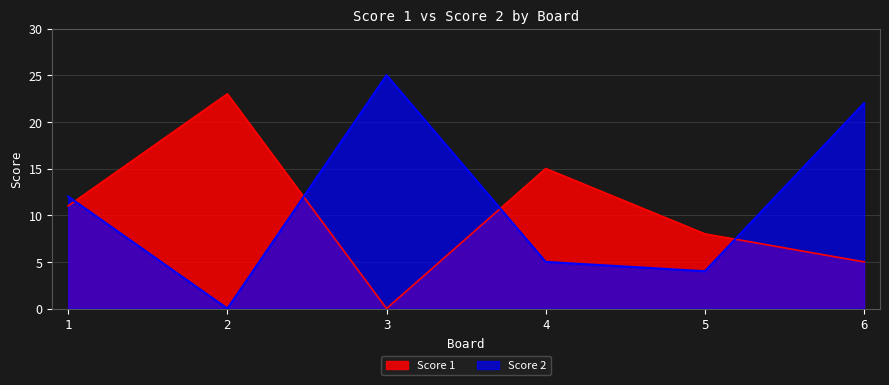

Reading right to left, extract all data points from this chart.

Score 1: 6=5	5=8	4=15	3=0	2=23	1=11
Score 2: 6=22	5=4	4=5	3=25	2=0	1=12